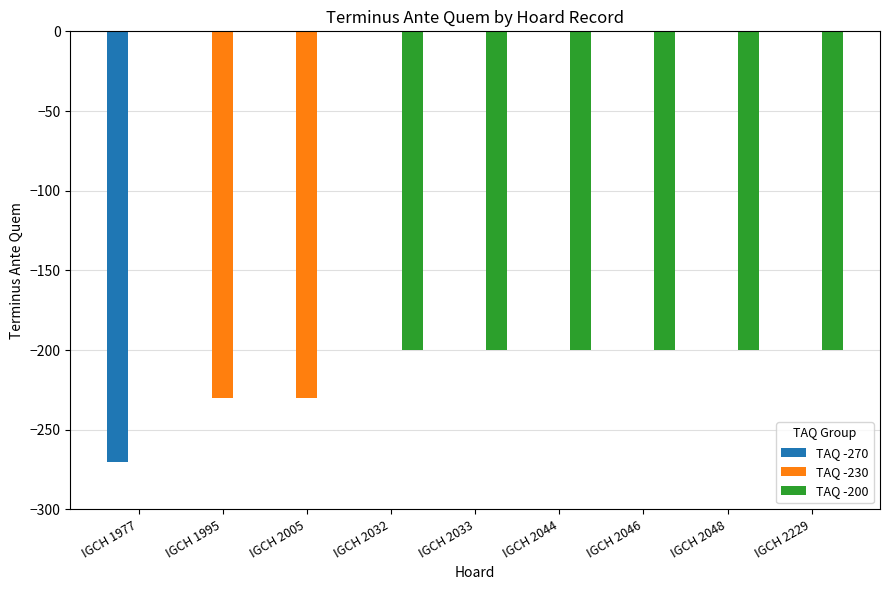

What is the total value across all series at IGCH 1977?

-270